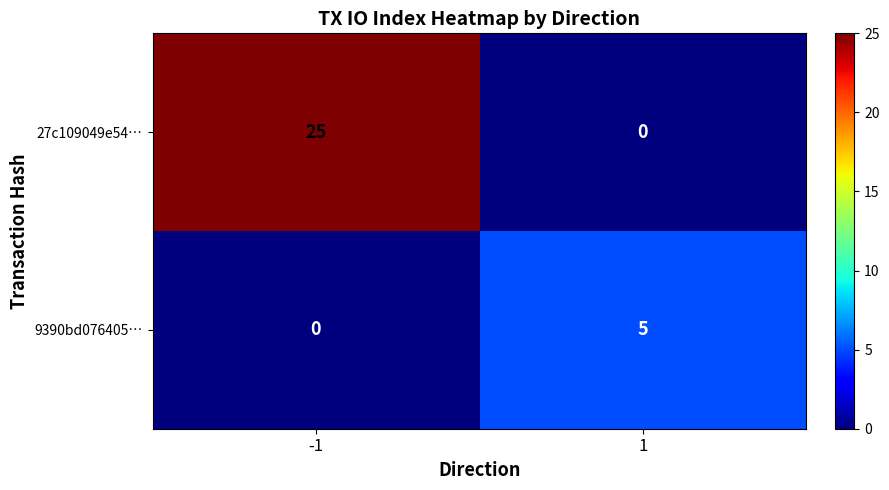

Rank the series by their maximum value, from highest to lowest.

27c109049e54…, 9390bd076405…